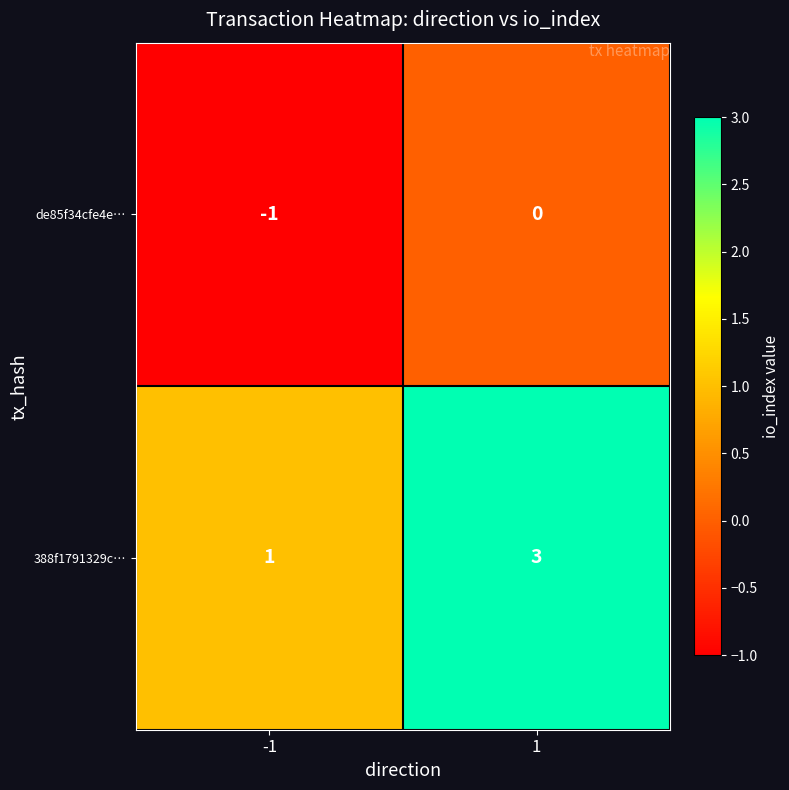

Which series has the largest range (max minus min)?

388f1791329c…